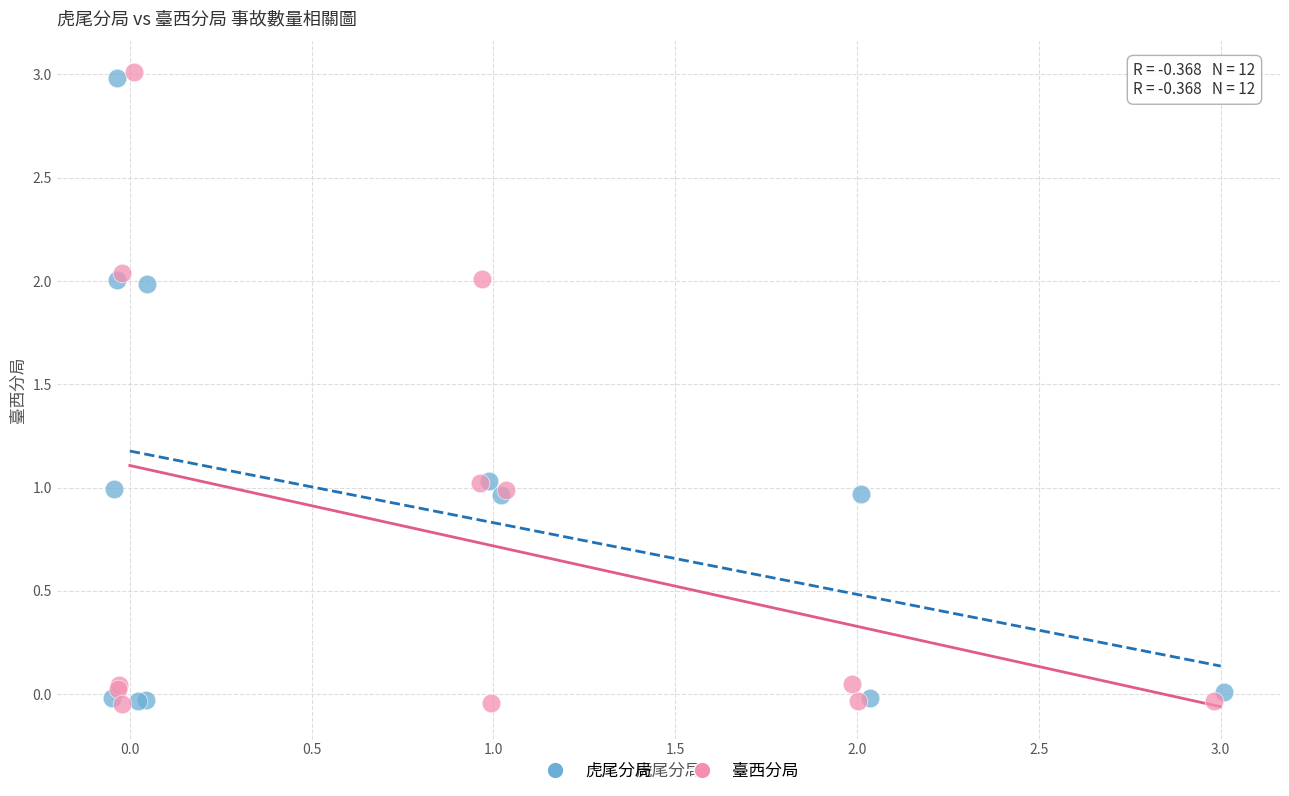

What are all the series names shown in the legend?

虎尾分局, 臺西分局